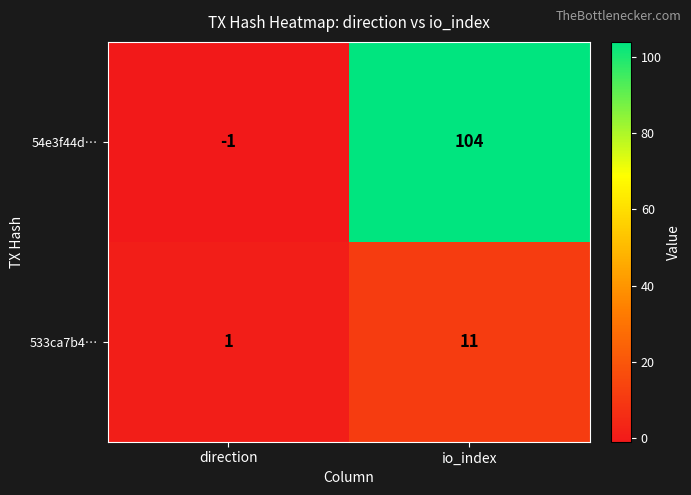

List the series in order of their peak value, lowest first.

533ca7b4…, 54e3f44d…